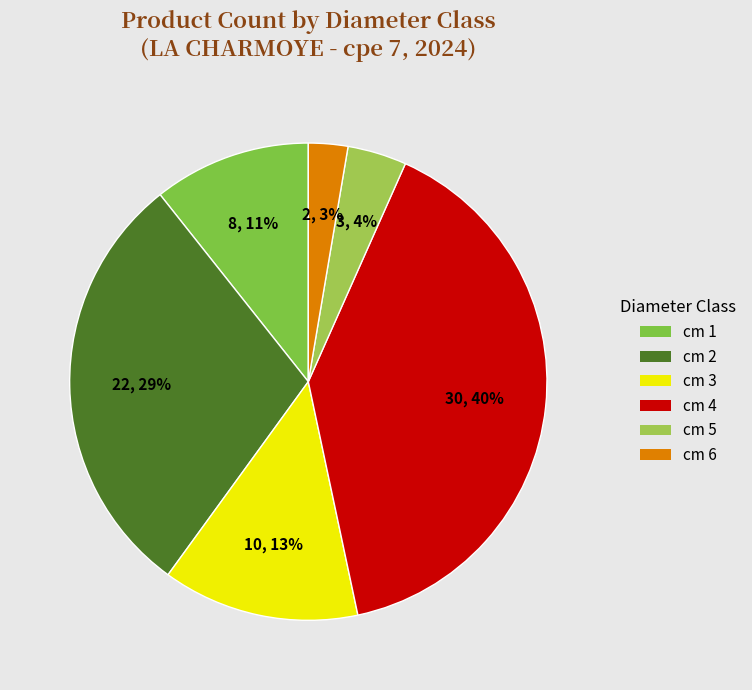

Which category has the smallest portion of the pie?

6